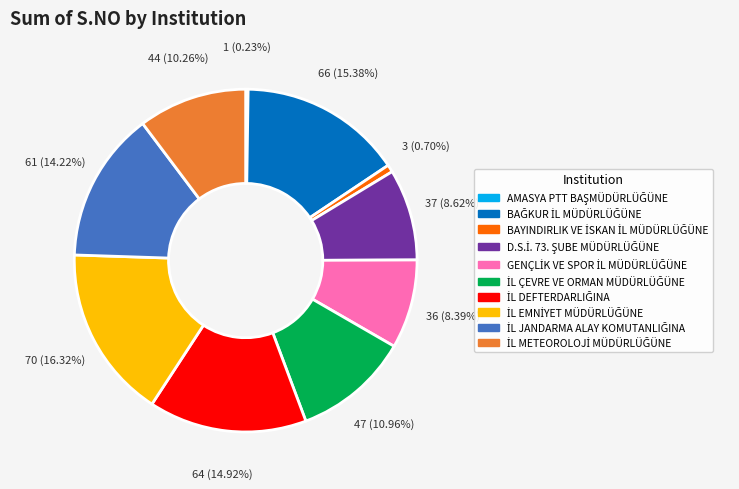

To the nearest percent, what is the average slice percentage?

10%